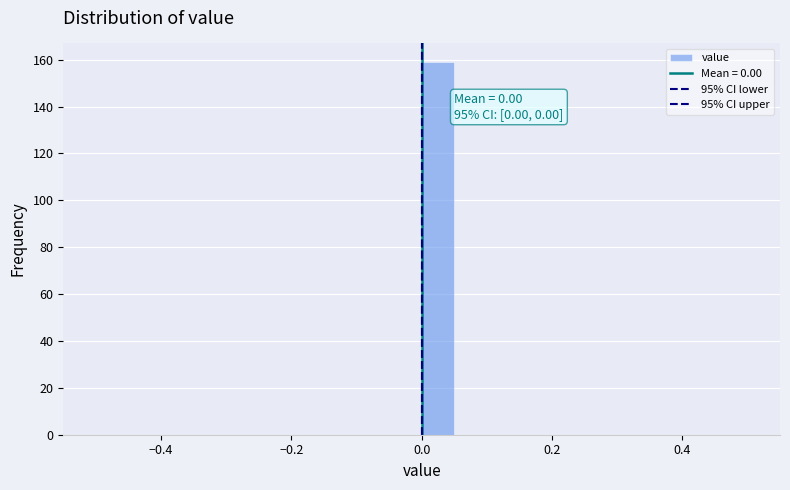

Read against the x-axis, roughly where is the centre of the tallest bar?

0.02